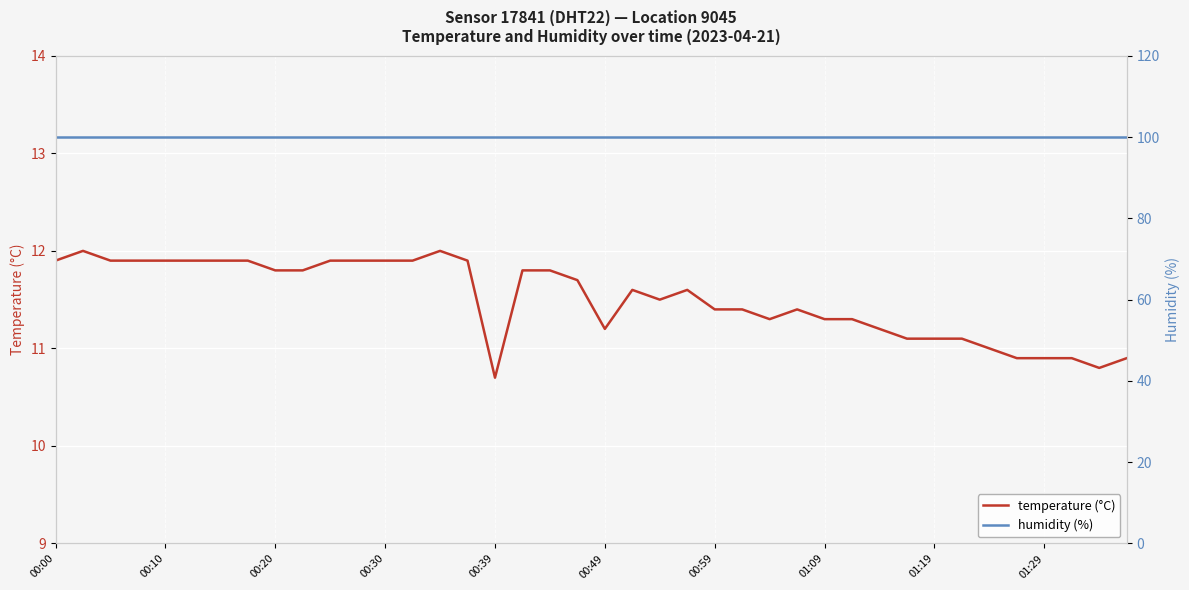

How many values in the temperature (°C) series exceed 11?

33